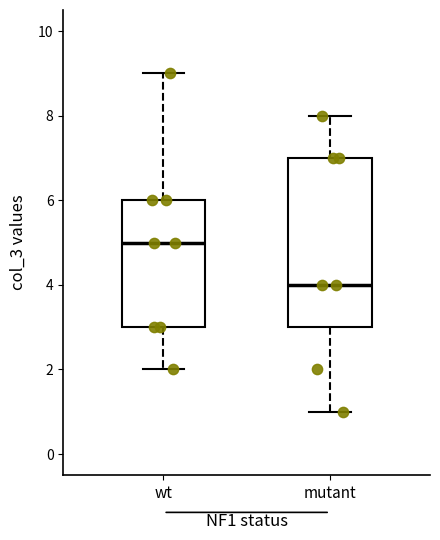

Where is the lower edge of the box for wt on the y-axis? The values are not printed on the chart, so give them approximately, as read against the axis.

3